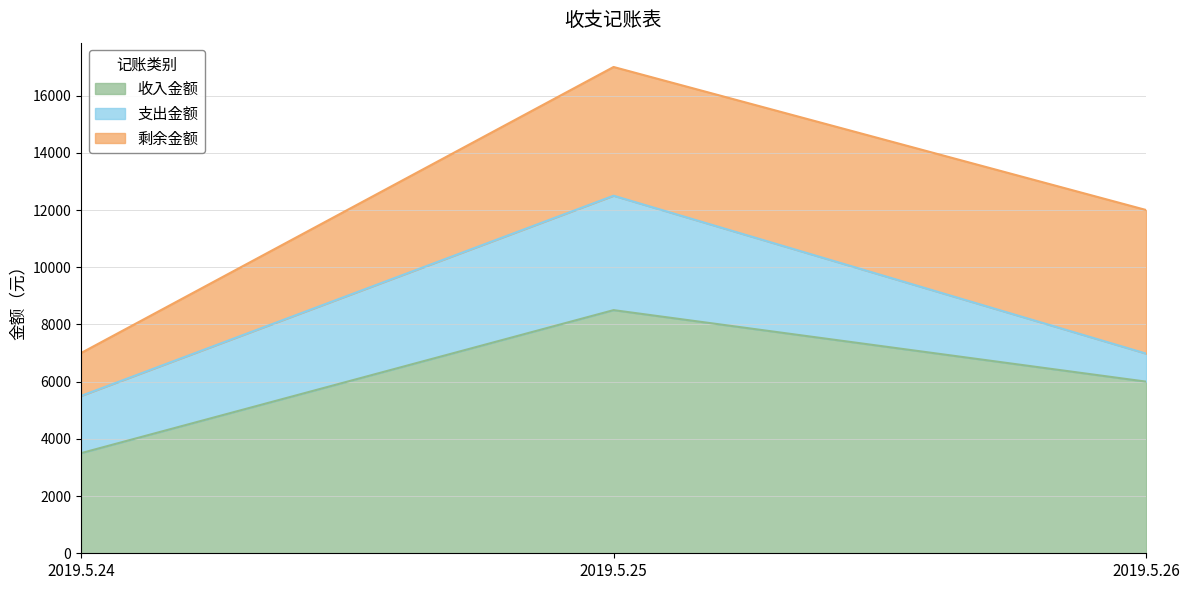

Reading left to right, transcribe all the data shown in this chart.

收入金额: 2019.5.24=3500	2019.5.25=8500	2019.5.26=6000
支出金额: 2019.5.24=2000	2019.5.25=4000	2019.5.26=980
剩余金额: 2019.5.24=1500	2019.5.25=4500	2019.5.26=5020